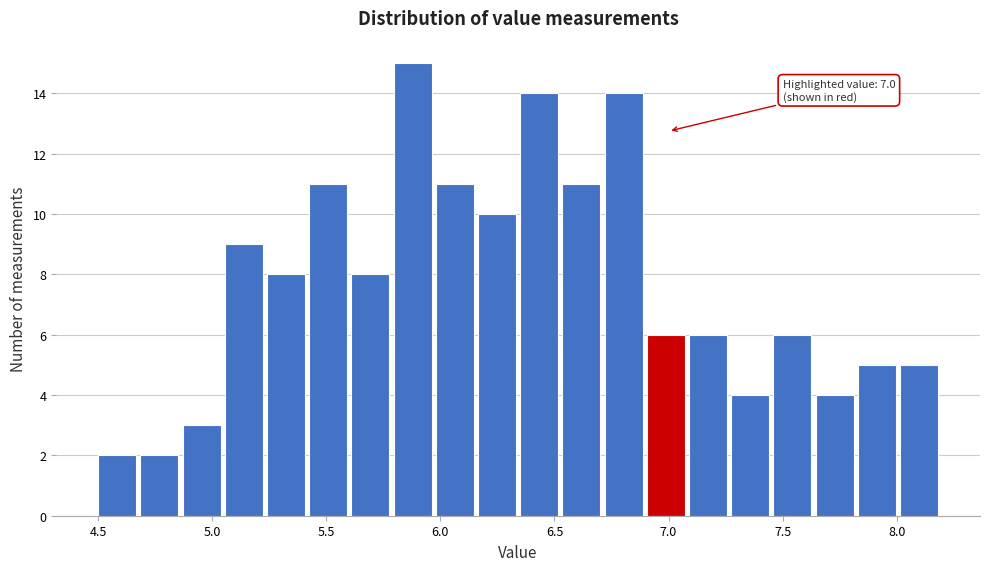

Around what value on the x-axis is the tallest bar? Give the approximate position of its centre, as read against the axis.

5.90